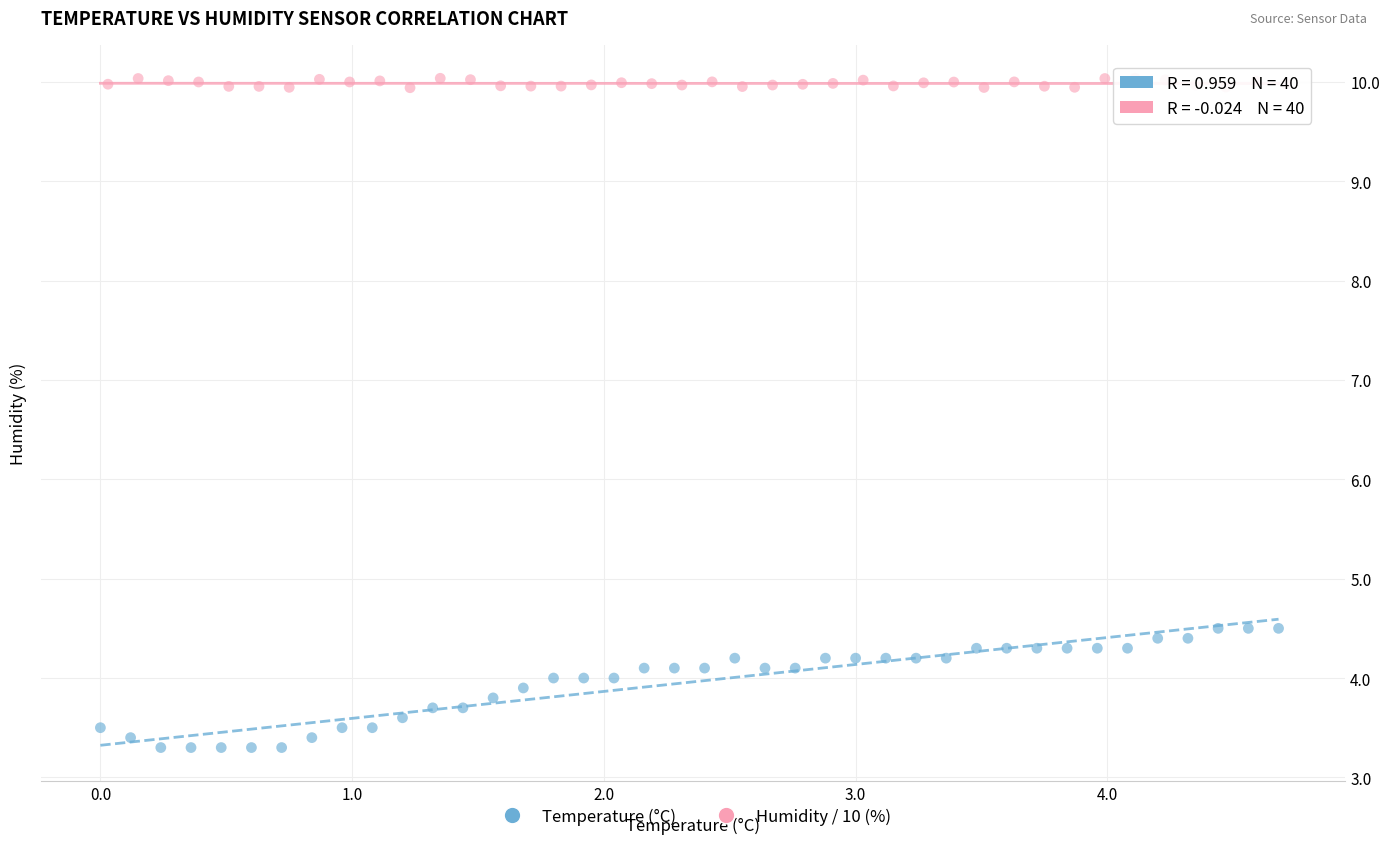

What are all the series names shown in the legend?

Temperature (°C), Humidity / 10 (%)